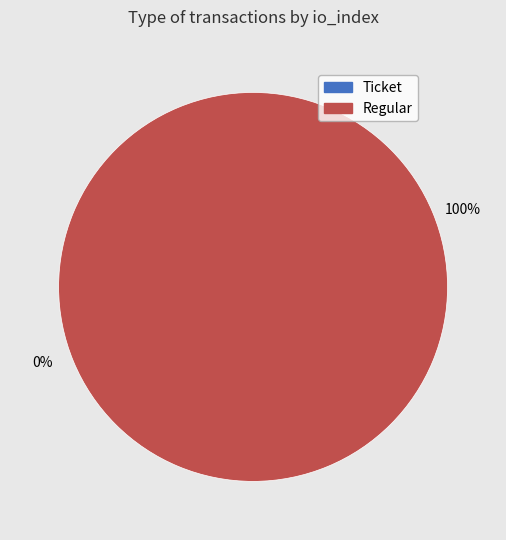

Count the number of slices in the pie.

2